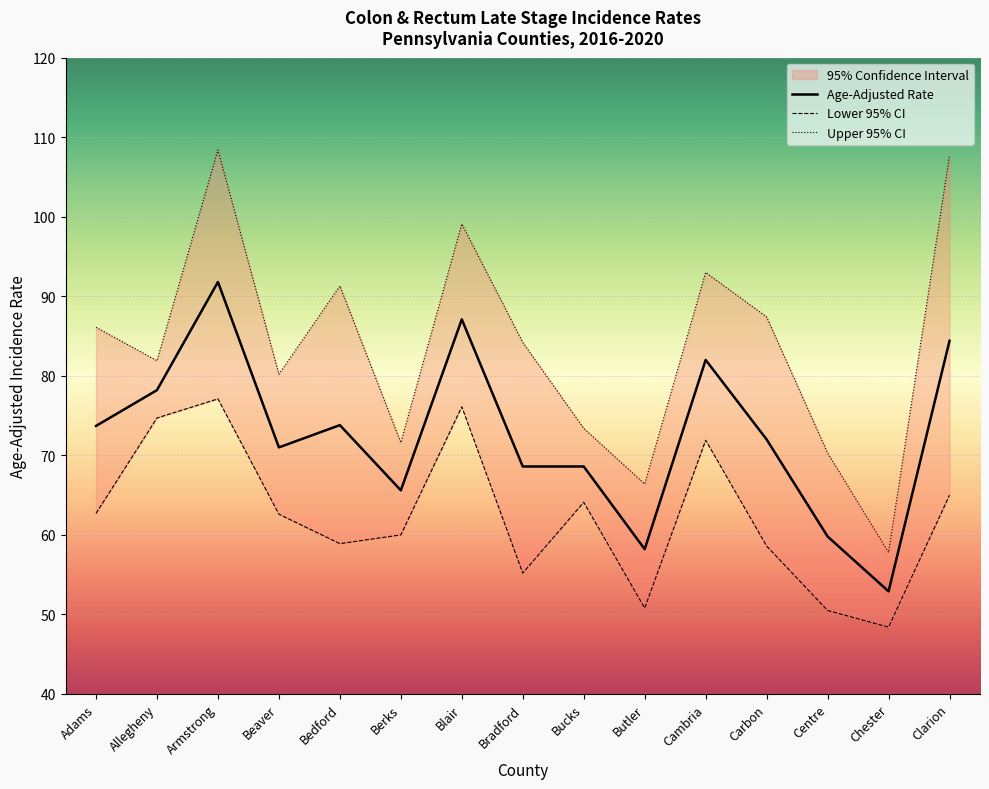

Which label corresponds to the largest value in the chart?

Armstrong